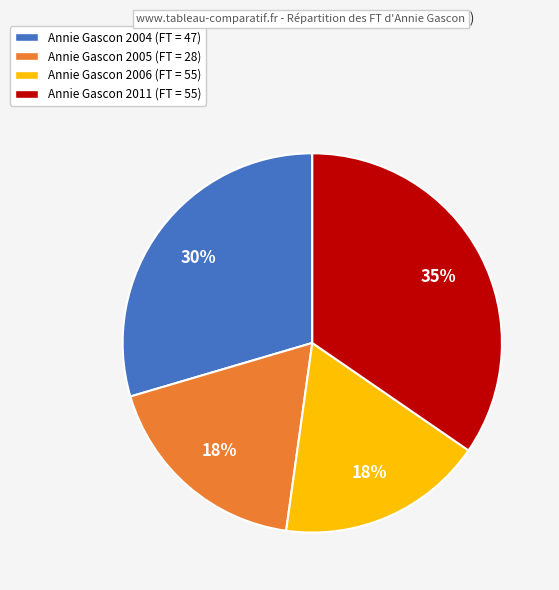

Is there any slice that represents more than half of the pie?

No